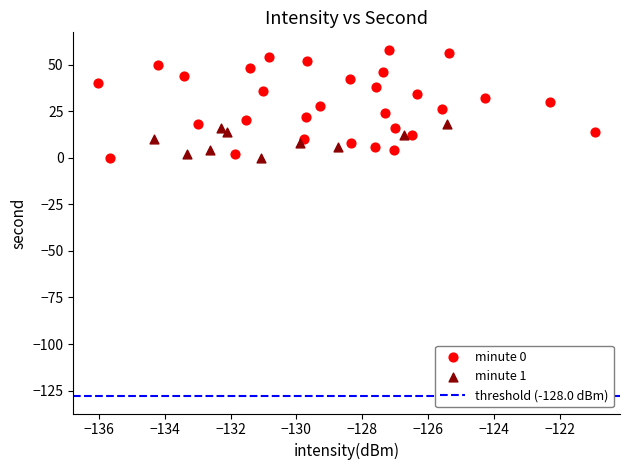

Which series has the largest Y range (max minus min)?

minute 0